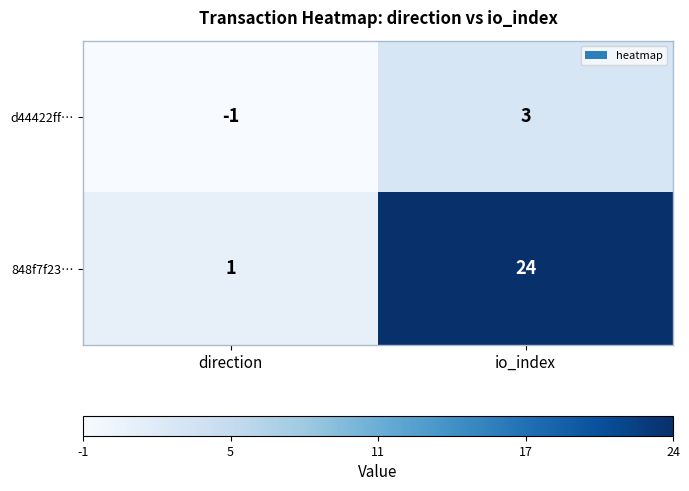

What is the sum of all 848f7f23… values?

25